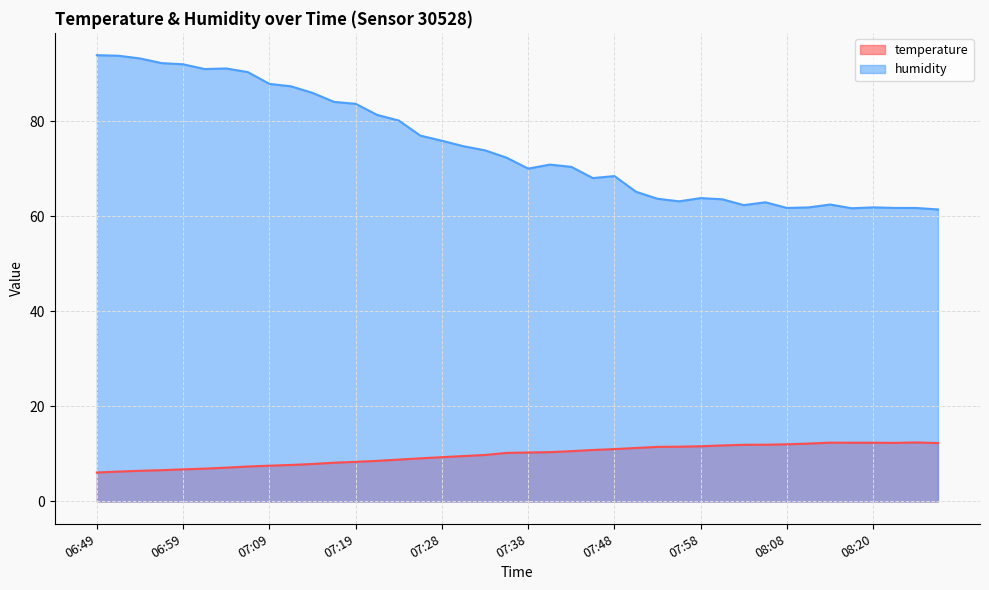

Is the value of temperature at 07:06 greater than the value of humidity at 07:43?

No